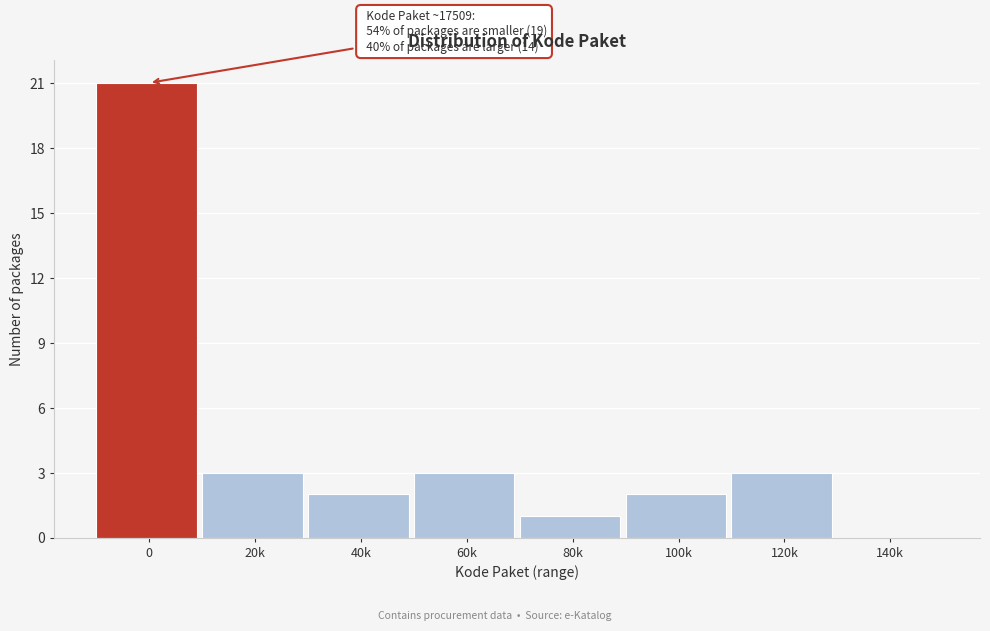

Reading right to left, transcribe all the data shown in this chart.

140k=0	120k=3	100k=2	80k=1	60k=3	40k=2	20k=3	0=21